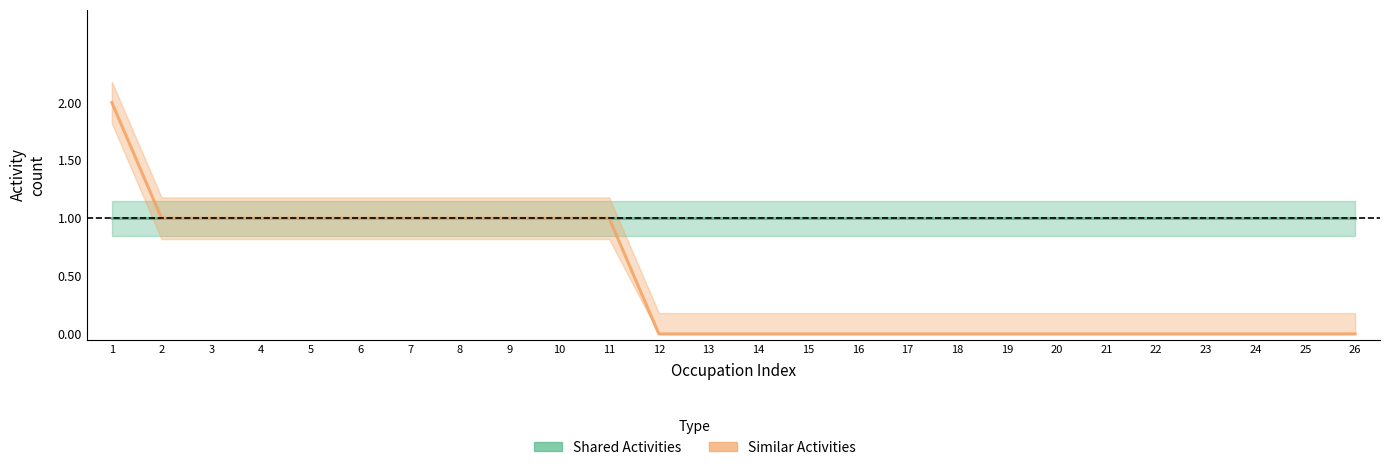

True or false: Shared Activities and Similar Activities cross at least once.

False